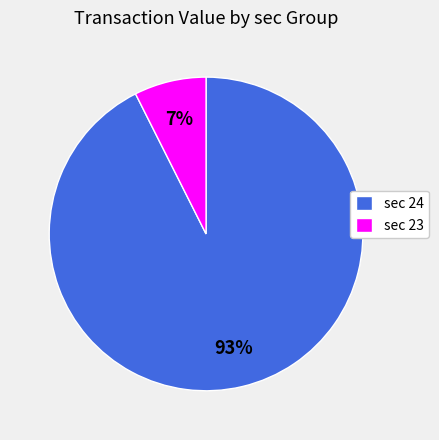

To the nearest percent, what percentage of the pie is sec 24?

93%